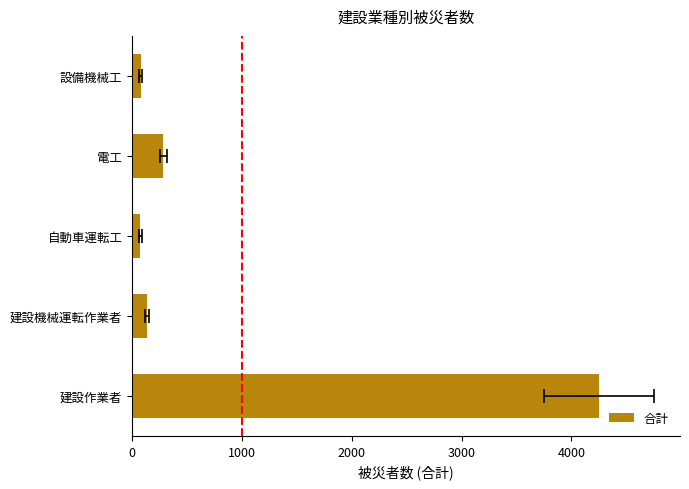

What is the change in value from 建設作業者 to 設備機械工?

-4176